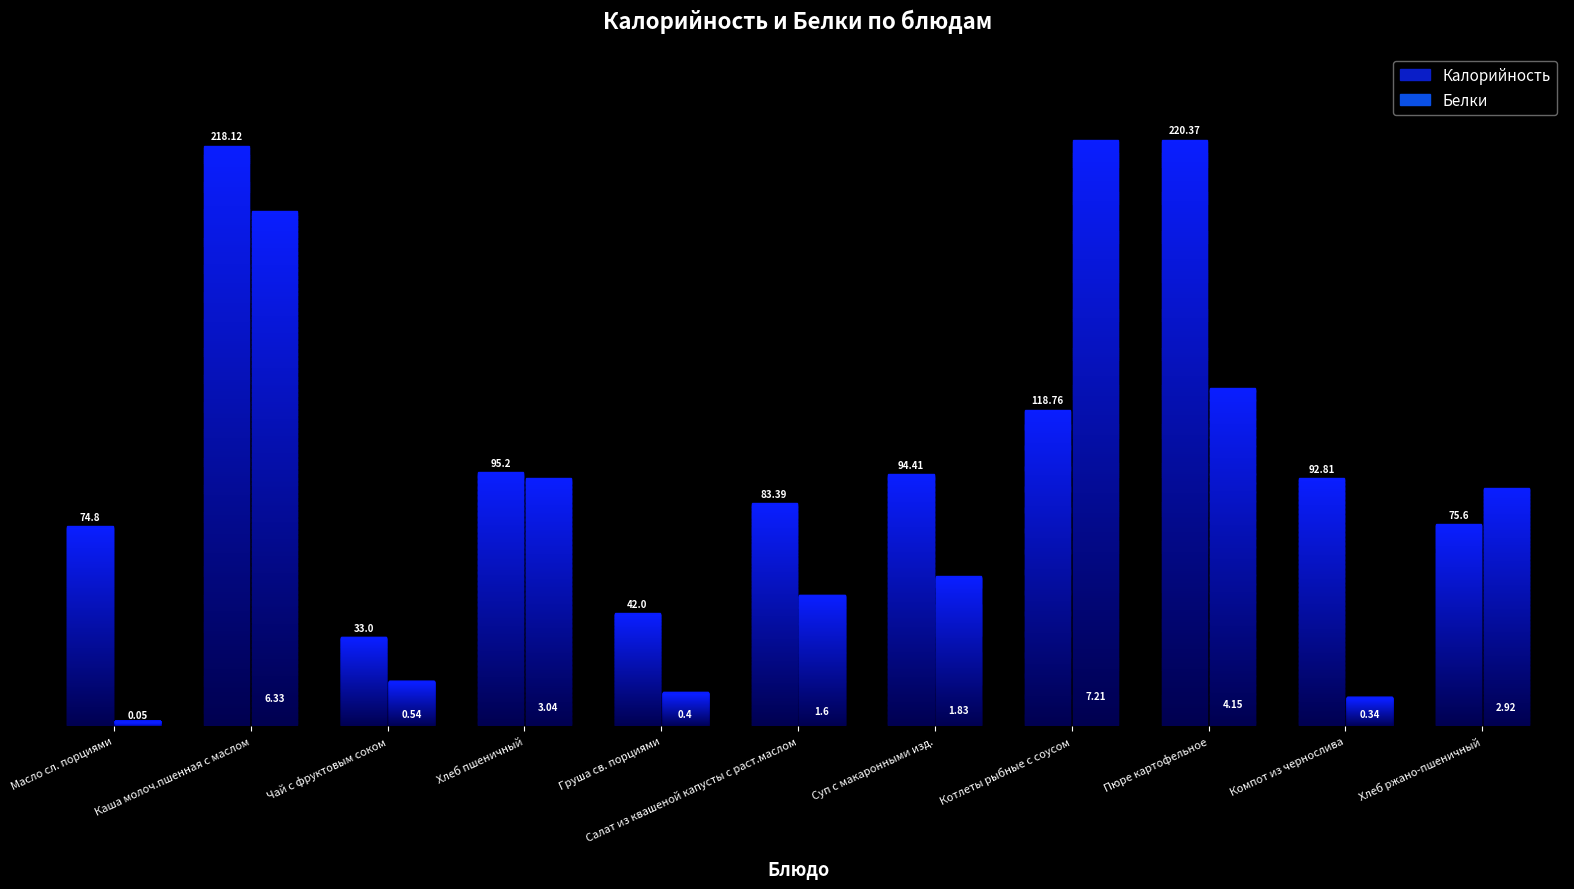

Are the bars grouped side by side (vs. stacked)?

Yes